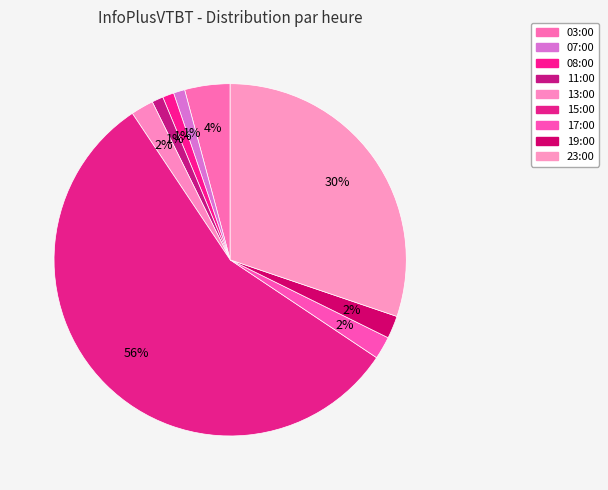

Is it true that 03:00 is 4% of the pie?

True